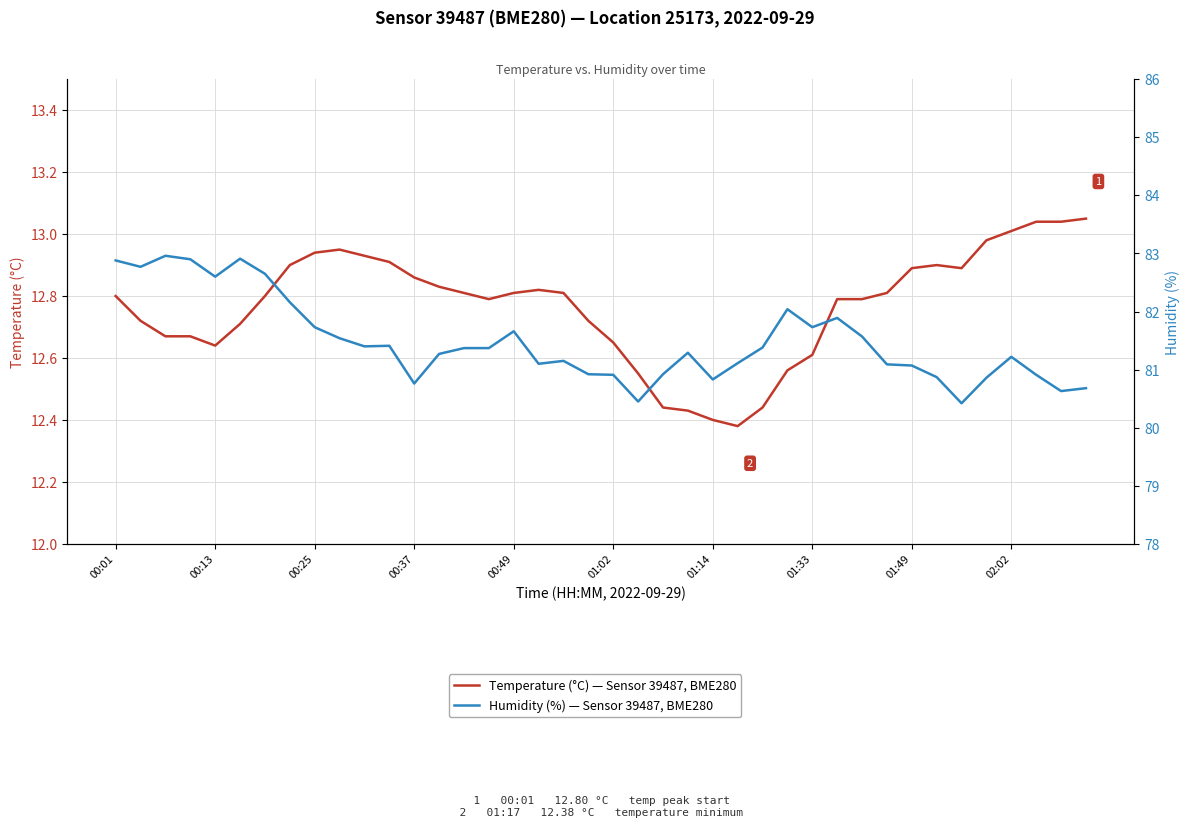

Which series has the largest total across all categories?

Humidity (%) — Sensor 39487, BME280